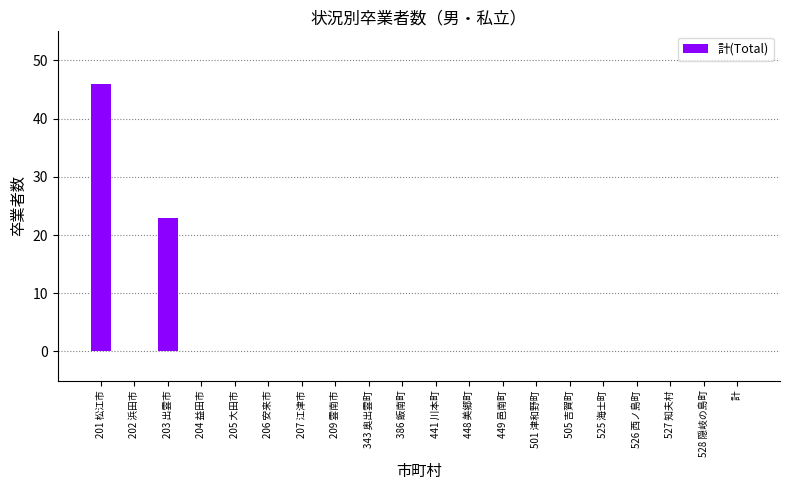

The value at 386 飯南町 is -29. True or false?

False